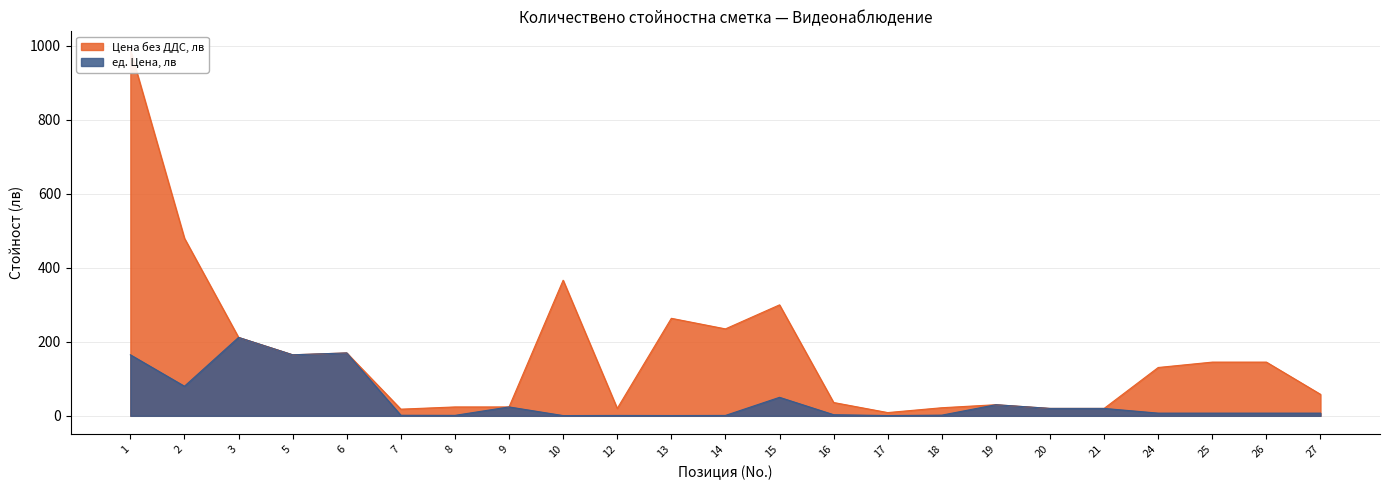

Reading left to right, list all the values displayed in this chart.

Цена без ДДС, лв: 1=990.0	2=480.0	3=212.0	5=165.0	6=170.0	7=18.0	8=24.0	9=24.0	10=366.6	12=20.0	13=263.6	14=235.0	15=300.0	16=36.0	17=8.8	18=21.8	19=30.0	20=20.0	21=20.0	24=130.7	25=145.2	26=145.2	27=58.1
ед. Цена, лв: 1=165.0	2=80.0	3=212.0	5=165.0	6=170.0	7=1.5	8=1.2	9=24.0	10=0.7	12=1.0	13=0.8	14=1.0	15=50.0	16=3.0	17=0.7	18=1.8	19=30.0	20=20.0	21=20.0	24=7.3	25=7.3	26=7.3	27=7.3